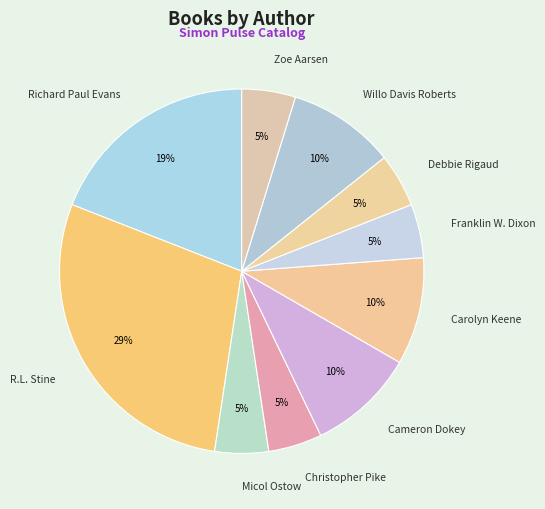

Which category has the biggest portion of the pie?

R.L. Stine